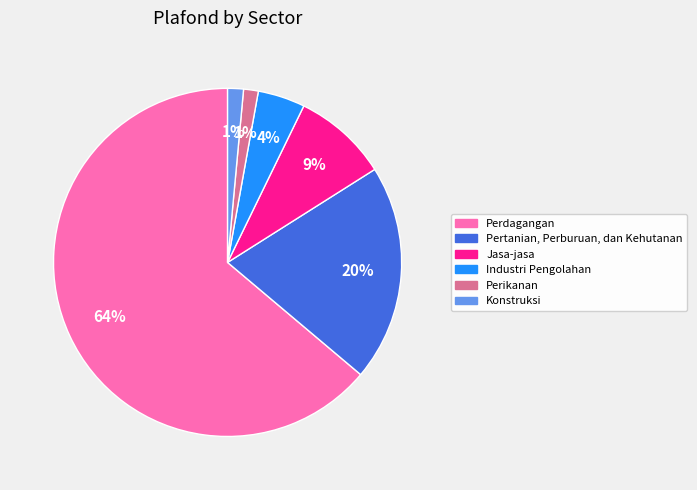

How many segments does this pie chart have?

6